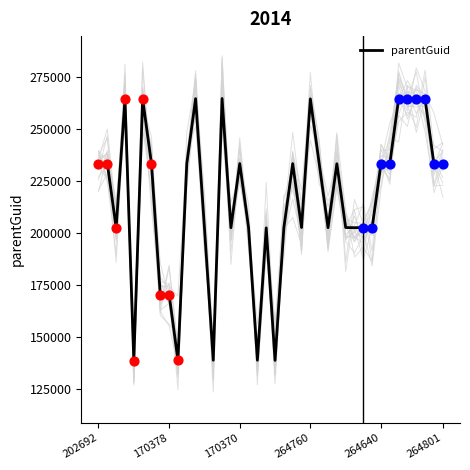

Is it true that parentGuid equals 233365 at 202692?

True